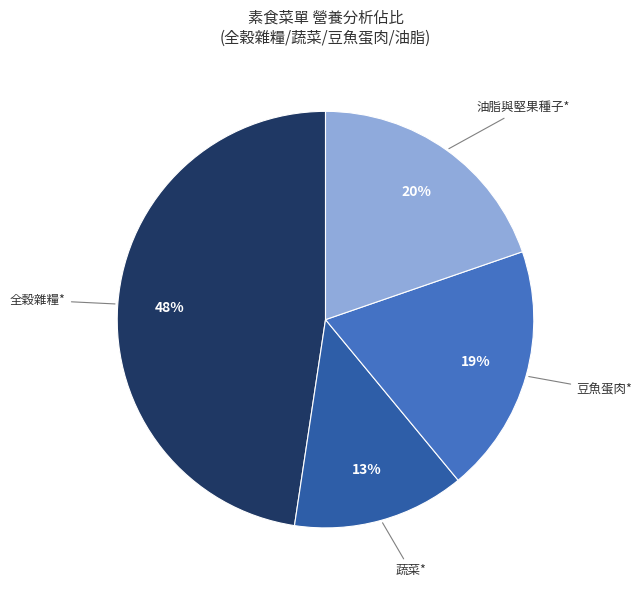

To the nearest percent, what is the average slice percentage?

25%